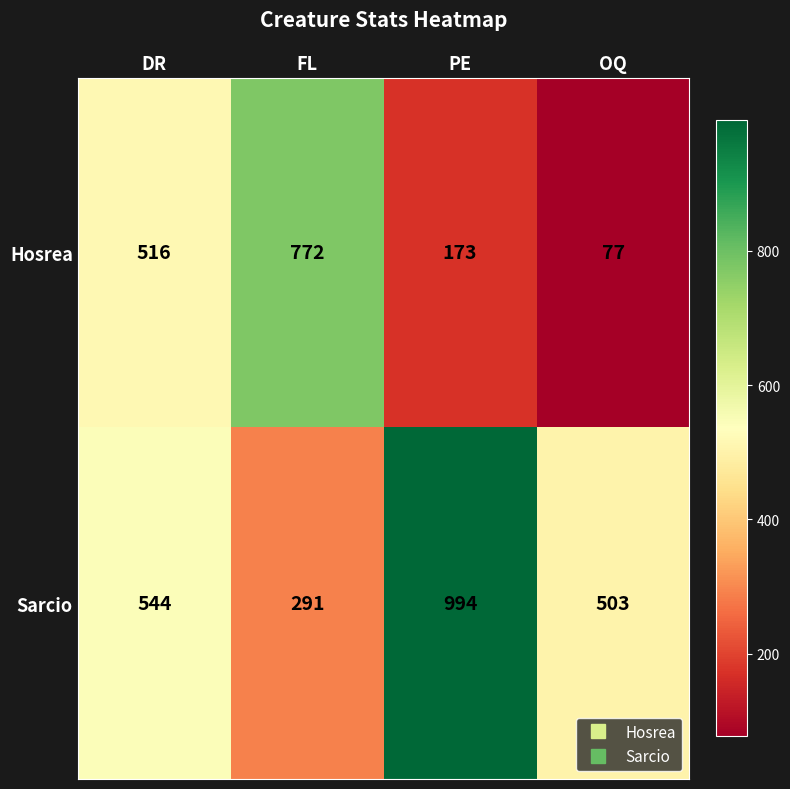

Which series changed the most between DR and PE?

Sarcio